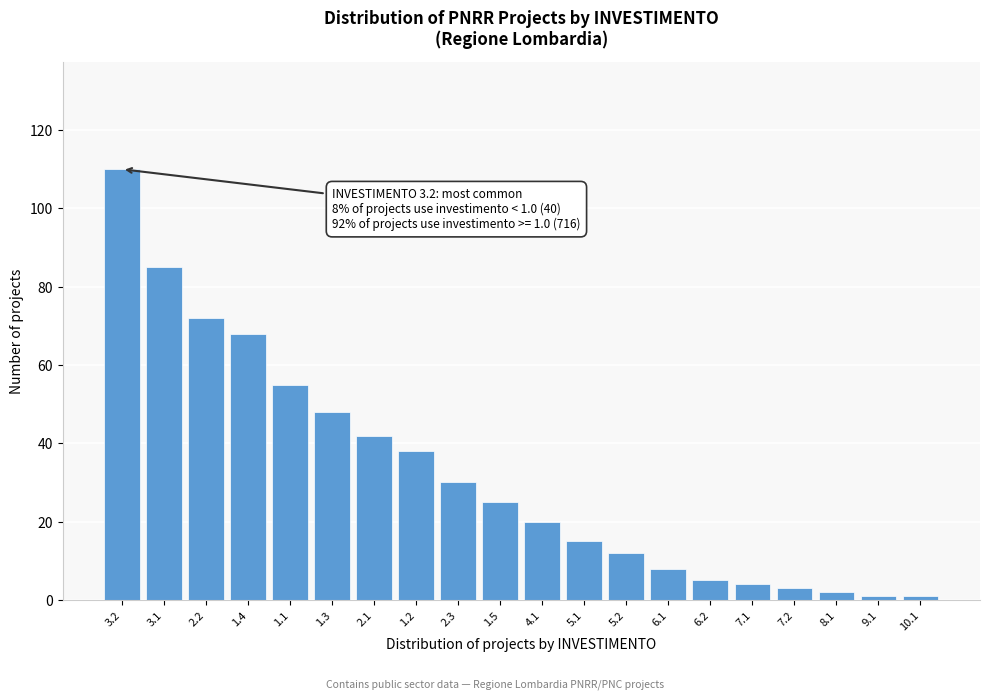

Reading left to right, extract all data points from this chart.

3.2=110	3.1=85	2.2=72	1.4=68	1.1=55	1.3=48	2.1=42	1.2=38	2.3=30	1.5=25	4.1=20	5.1=15	5.2=12	6.1=8	6.2=5	7.1=4	7.2=3	8.1=2	9.1=1	10.1=1